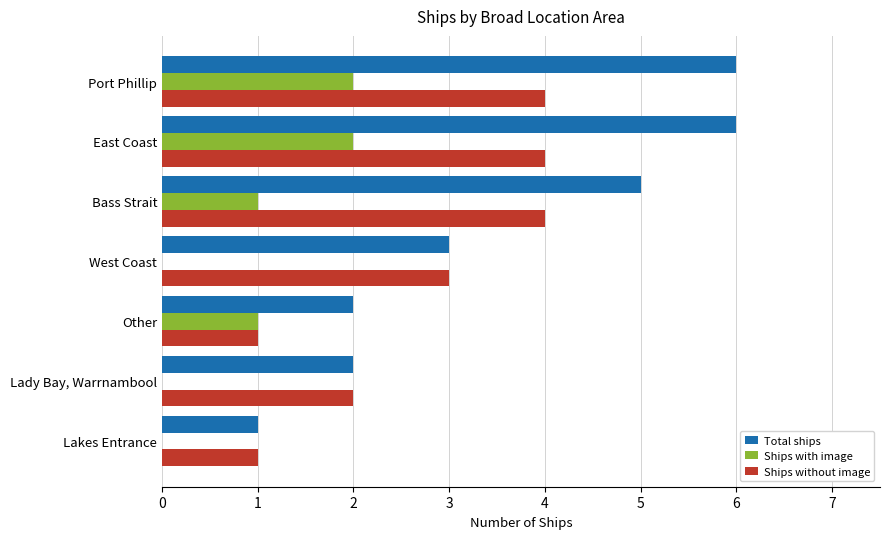

Which series changed the most between Other and Port Phillip?

Total ships